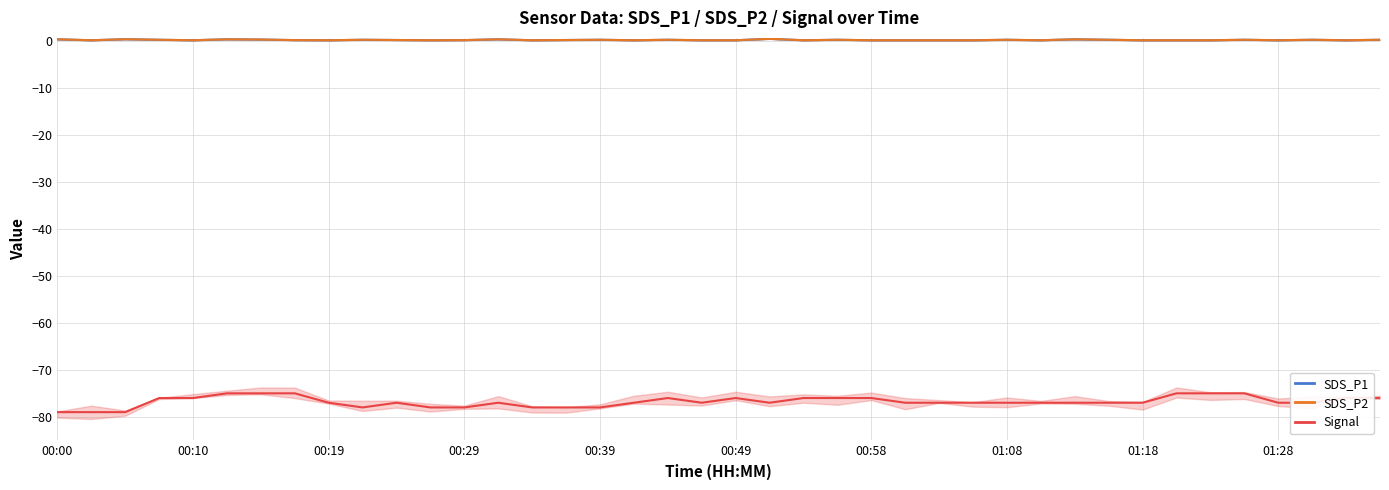

True or false: Signal has a value of -76.0 at 22.

True